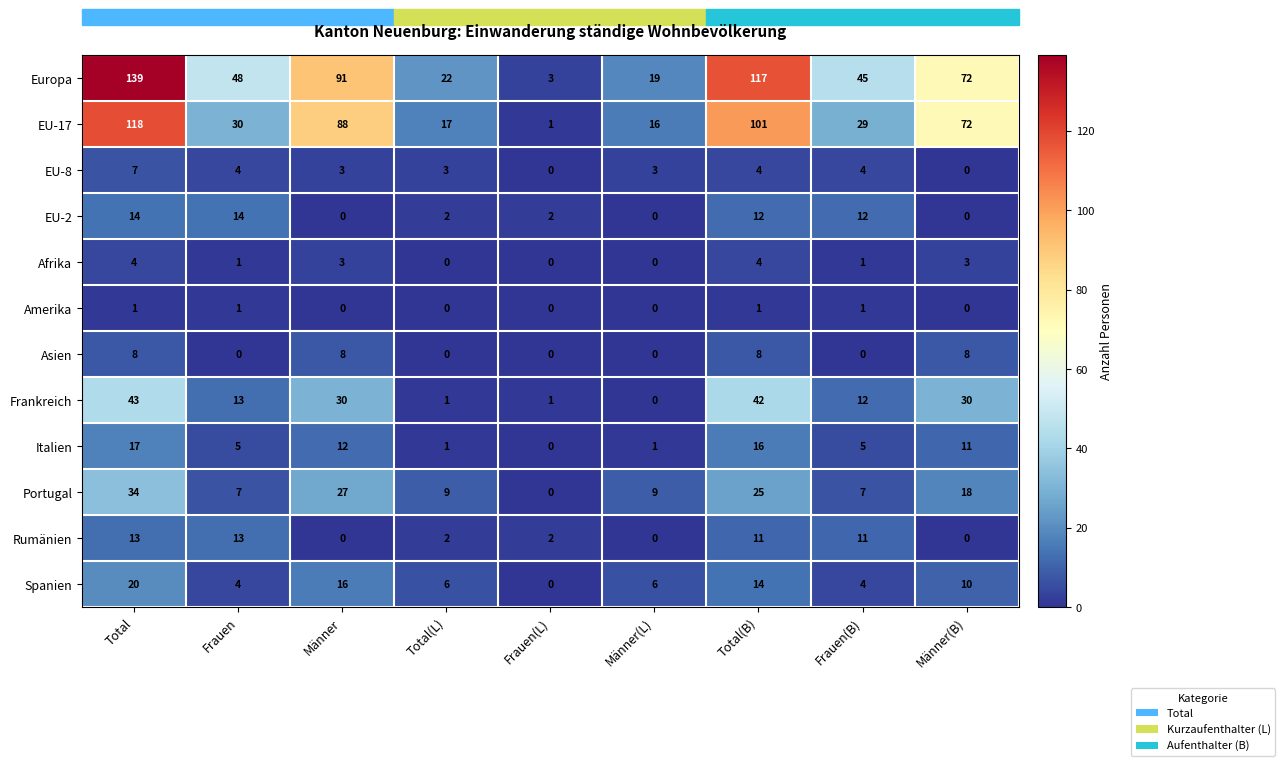

What is the total value across all series at Männer?

278